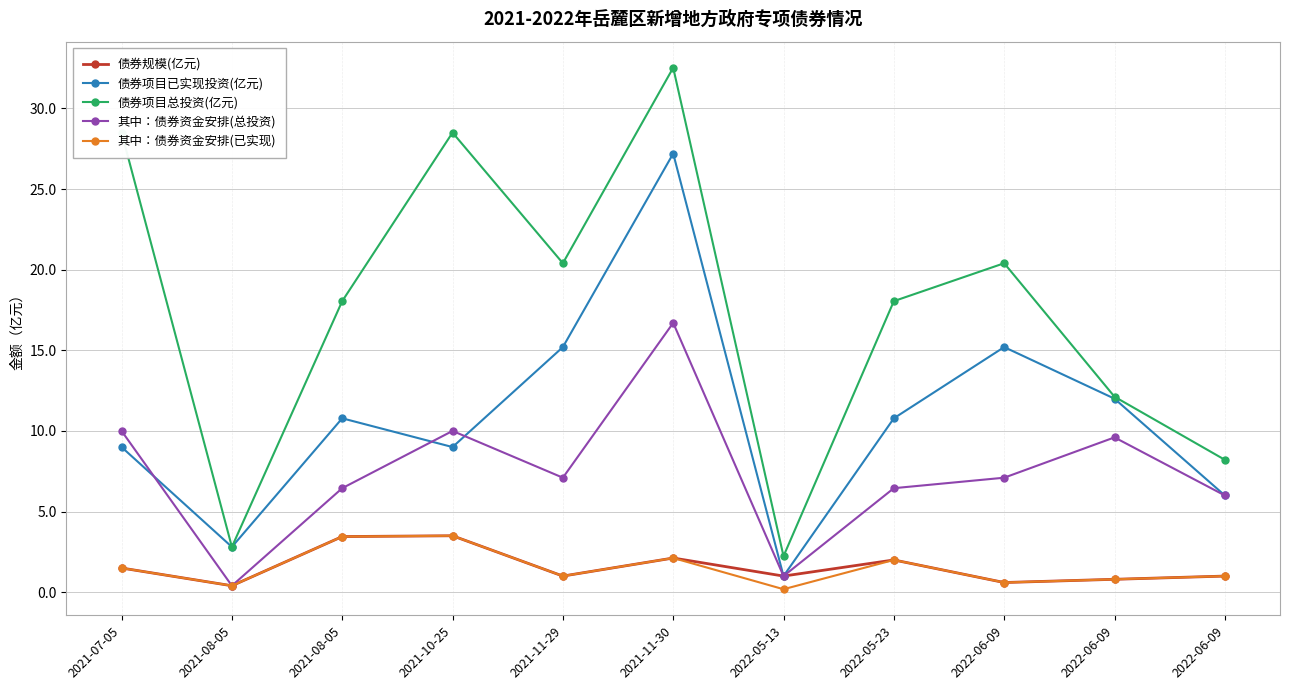

What is the sum of the 其中：债券资金安排(总投资) values at 2021-11-30 and 2022-06-09?

23.8